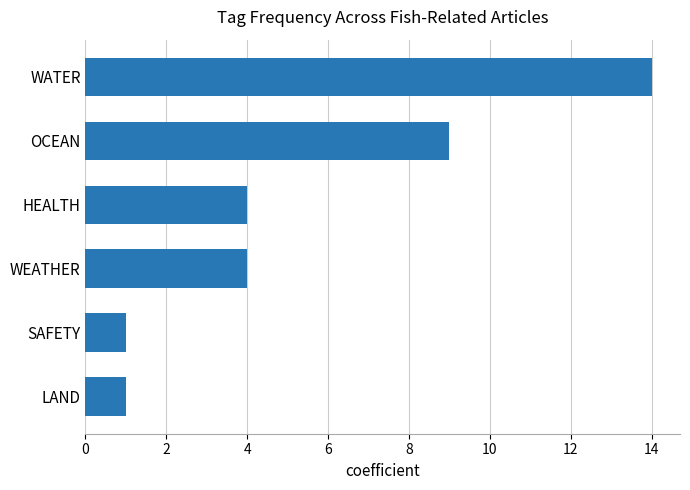

How many categories are shown in the chart?

6